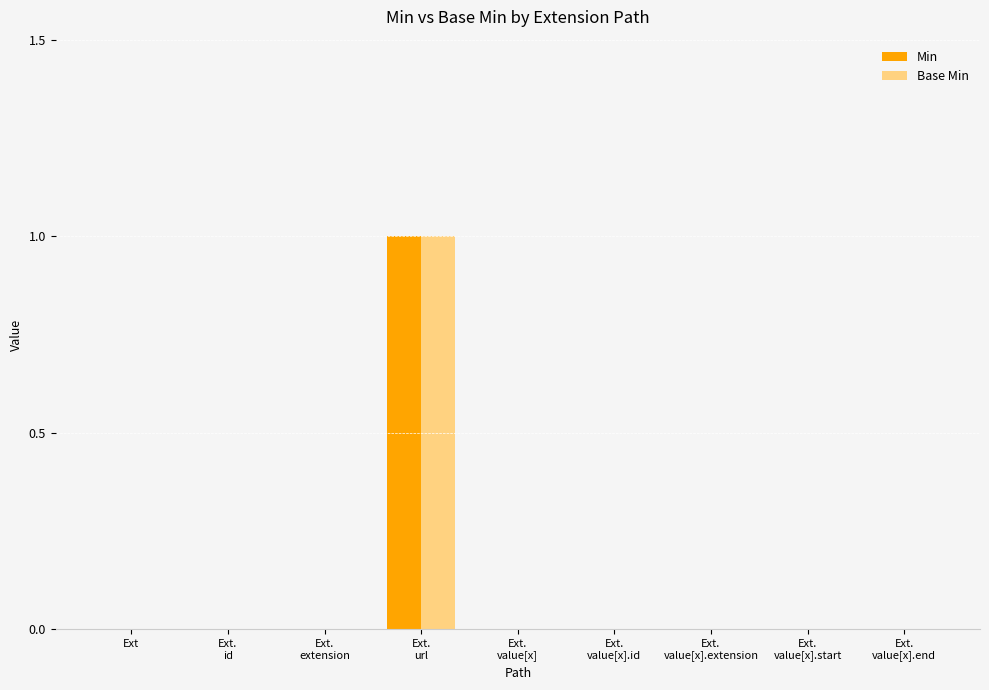

Reading left to right, what are all the values shown in this chart?

Min: 0	0	0	1	0	0	0	0	0
Base Min: 0	0	0	1	0	0	0	0	0